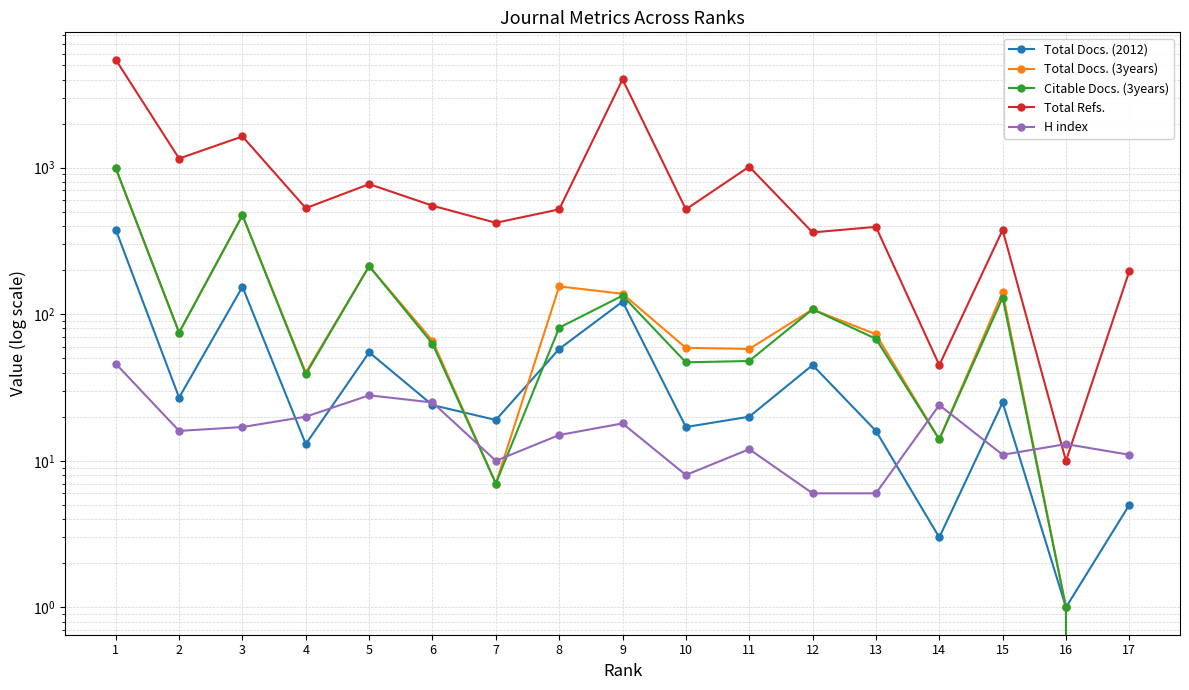

Where is the first local minimum for Total Refs.?

2